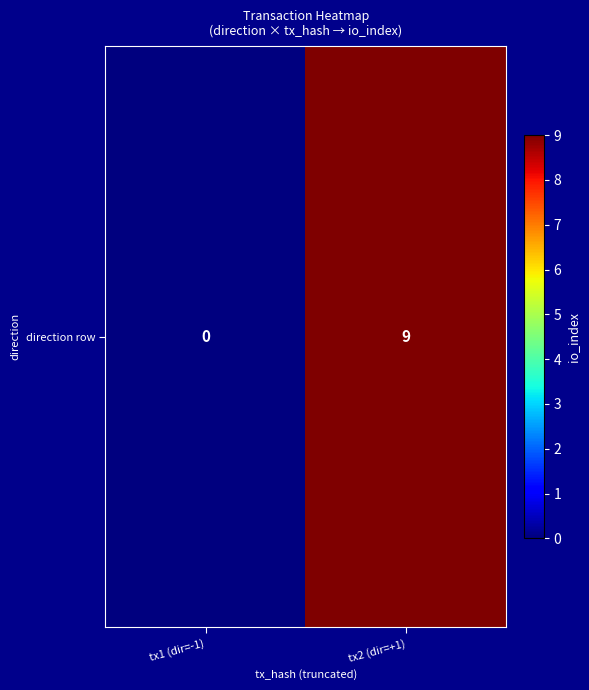

The chart shows a value of 0 at tx1 (dir=-1). True or false?

True